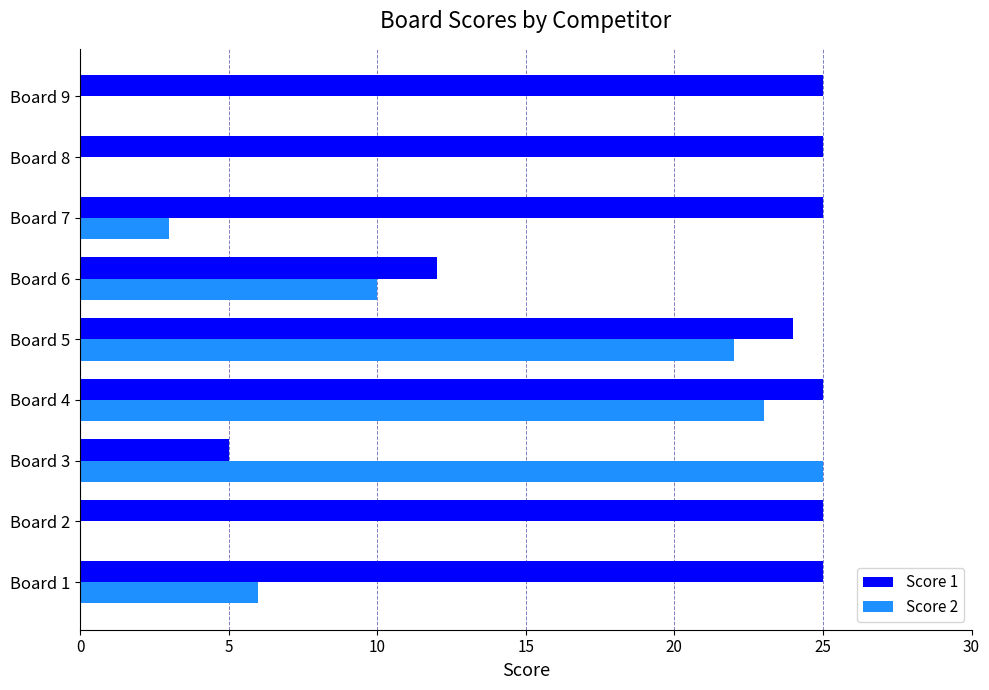

What is the sum of all Score 2 values?

89